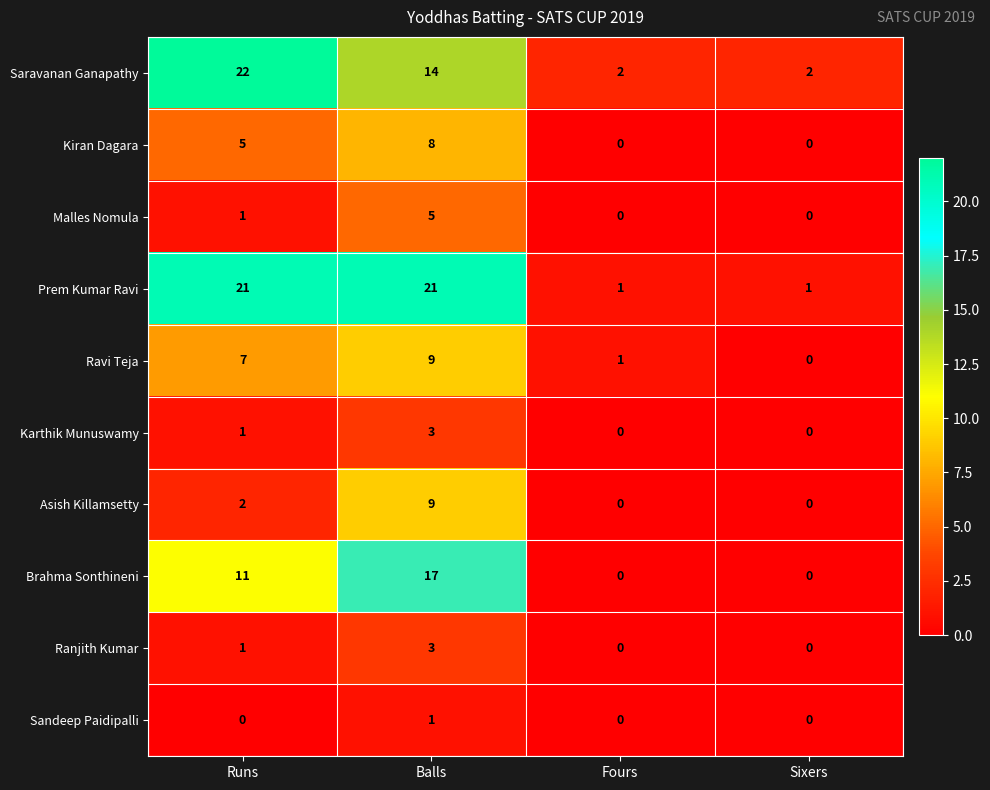

Where is Malles Nomula nearest to the value 2?

Runs